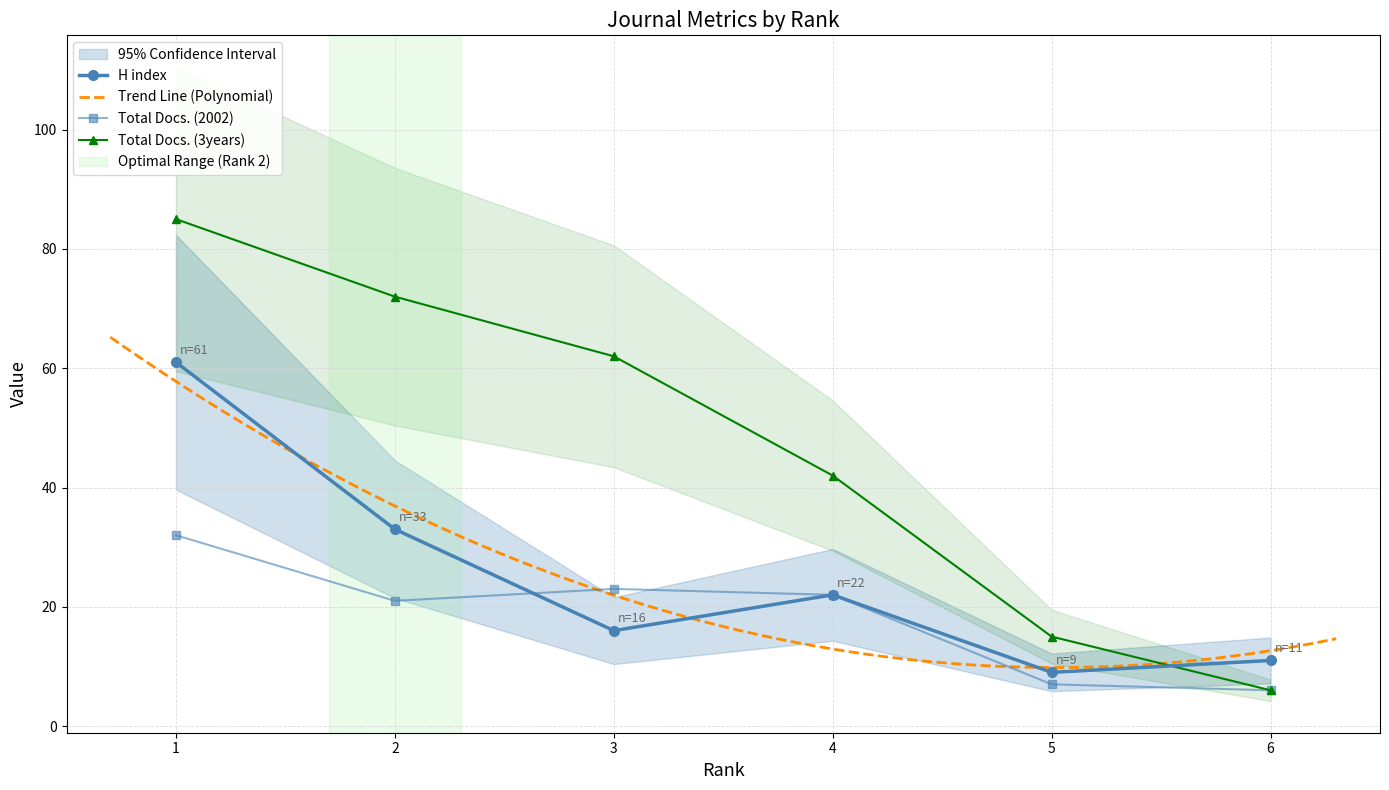

Which series has the largest total across all categories?

Total Docs. (3years)